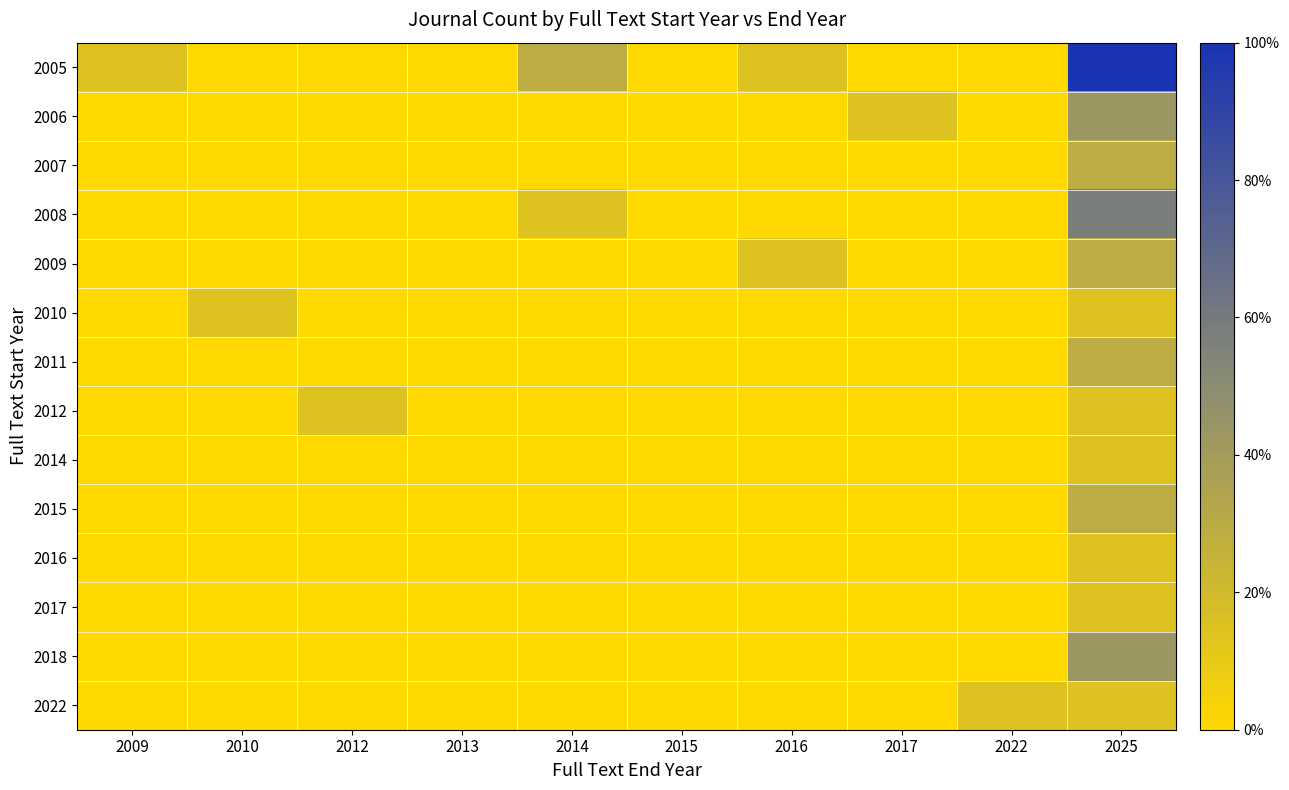

At how many categories does at least one series exceed 0?

8